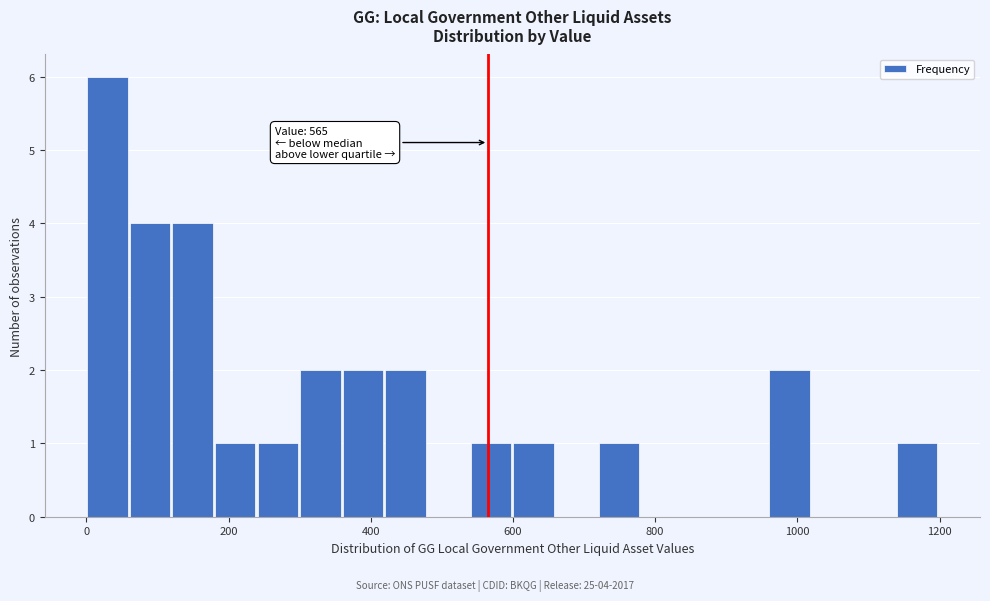

Read against the x-axis, roughly where is the centre of the tallest bar?

20